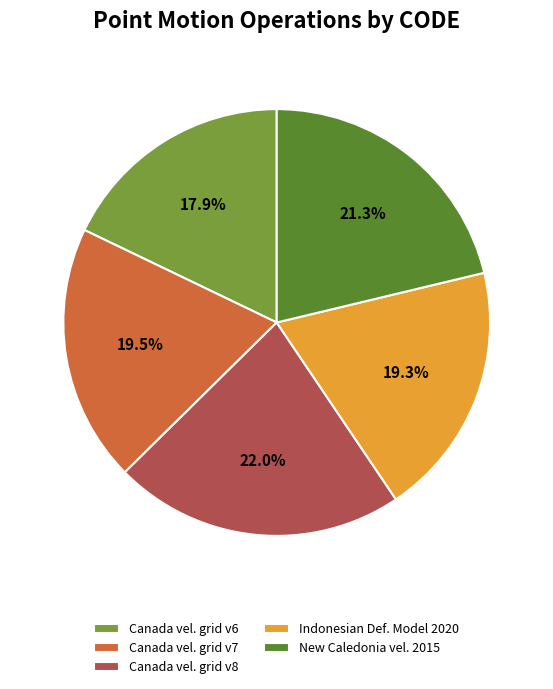

How many slices are in this pie chart?

5